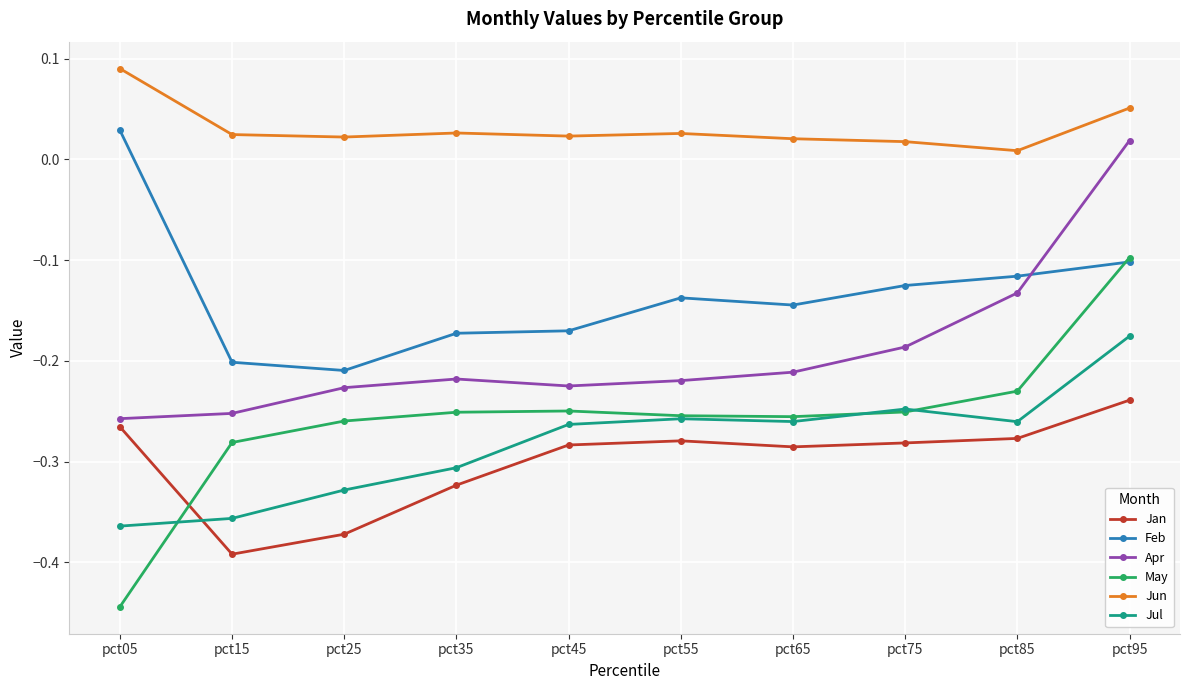

What is the sum of the May values at pct15 and pct55?

-0.5